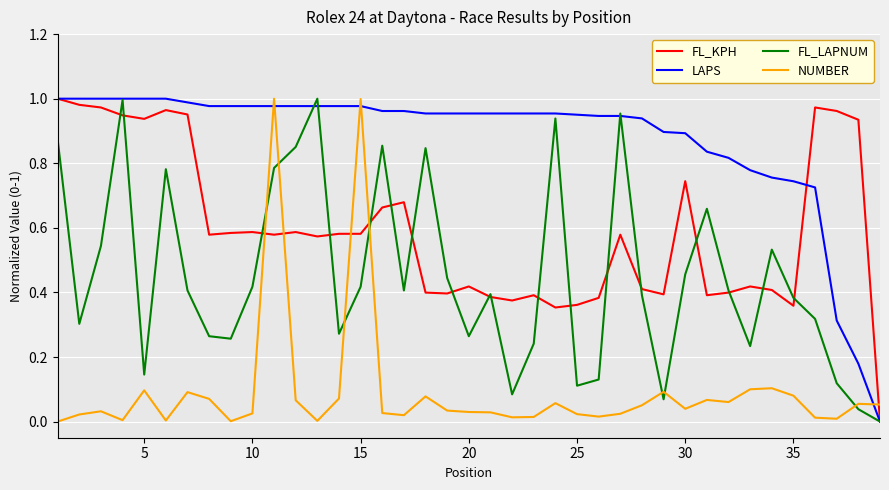

True or false: NUMBER and FL_KPH intersect in this chart.

True